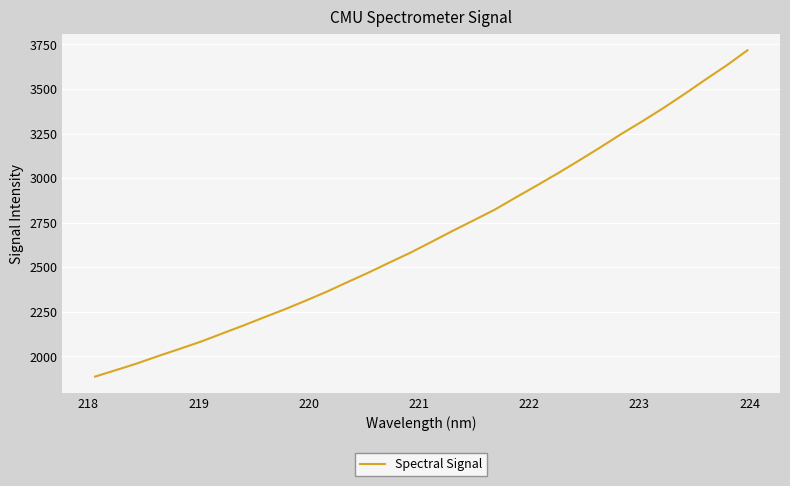

What is the maximum value shown in the chart?

3716.9